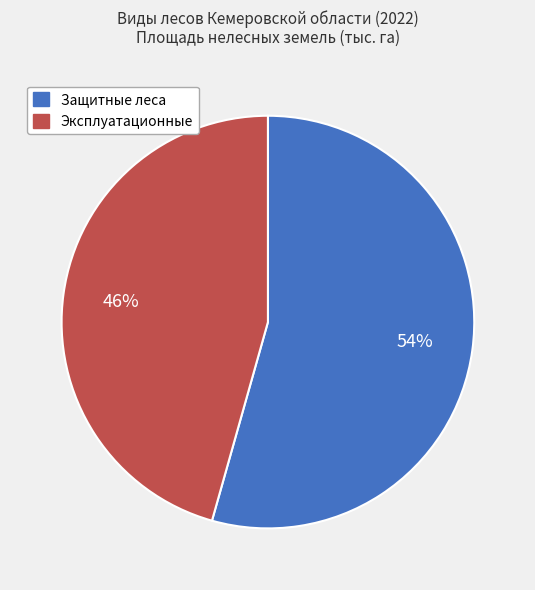

True or false: Защитные леса accounts for 54% of the total.

True